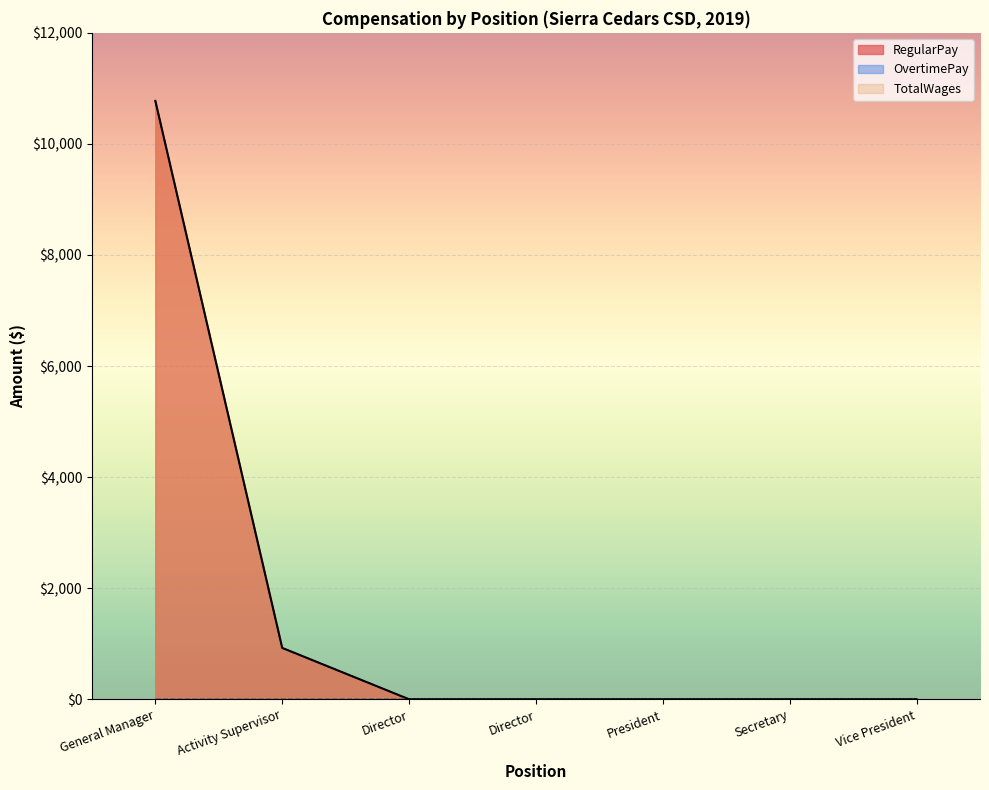

The RegularPay series shows 0 at Vice President. True or false?

True